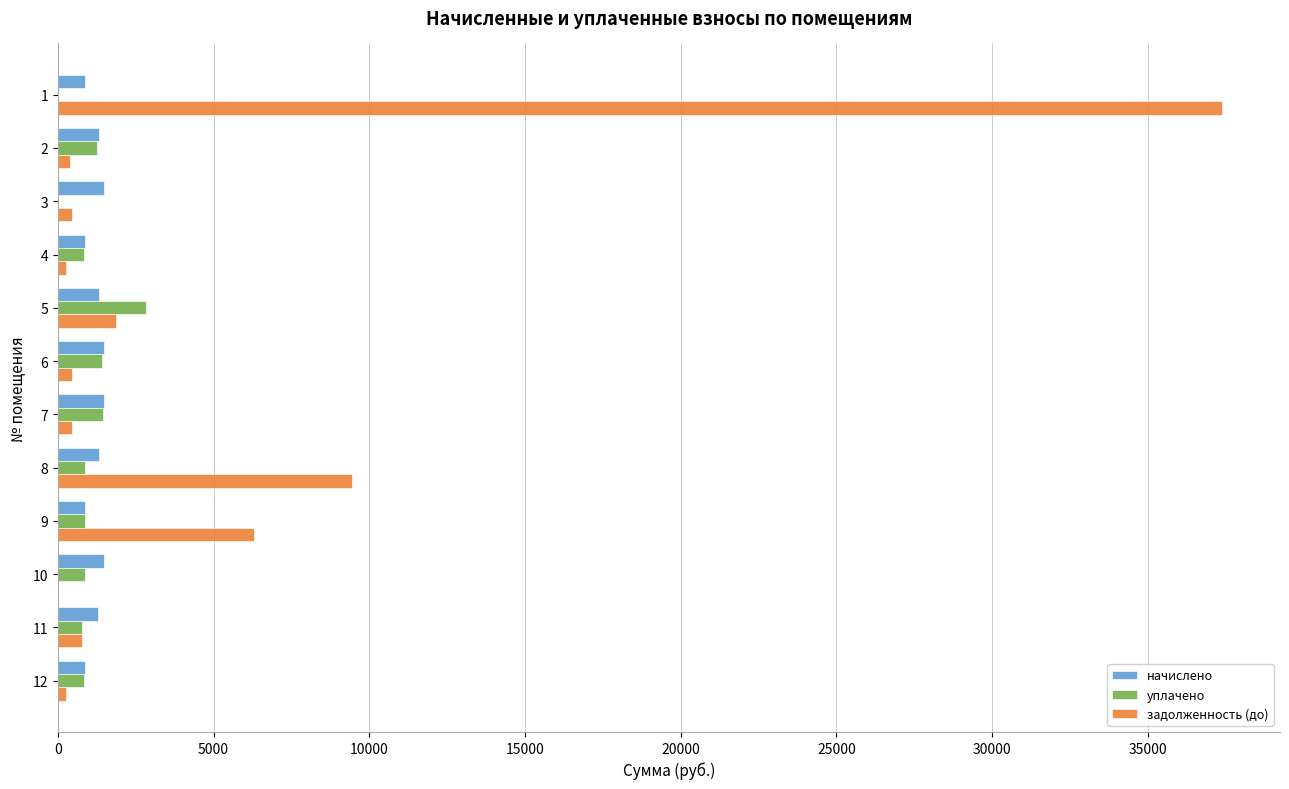

What is the highest value of the задолженность (до) series?

37370.8